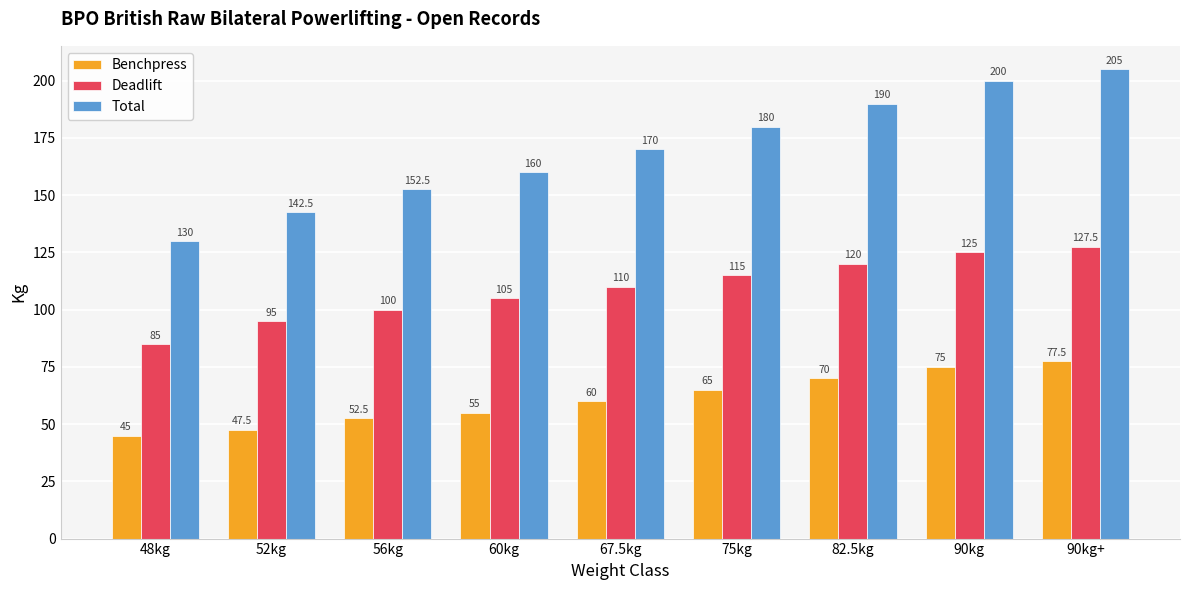

How many values in the Deadlift series are below 110?

4